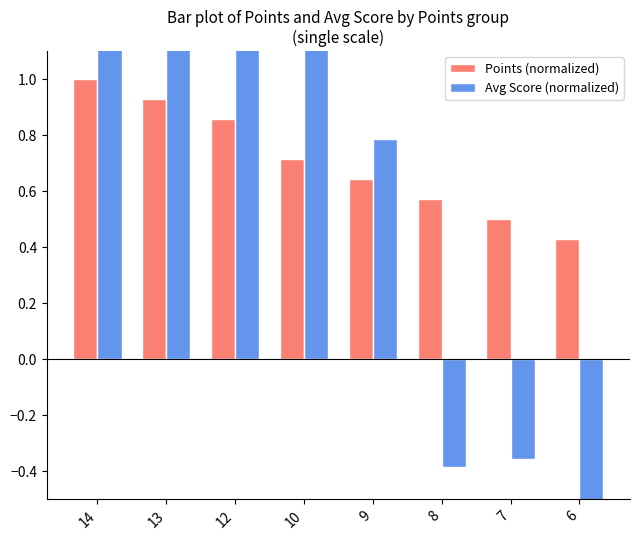

What is the sum of the Points (normalized) values at 7 and 8?

1.1